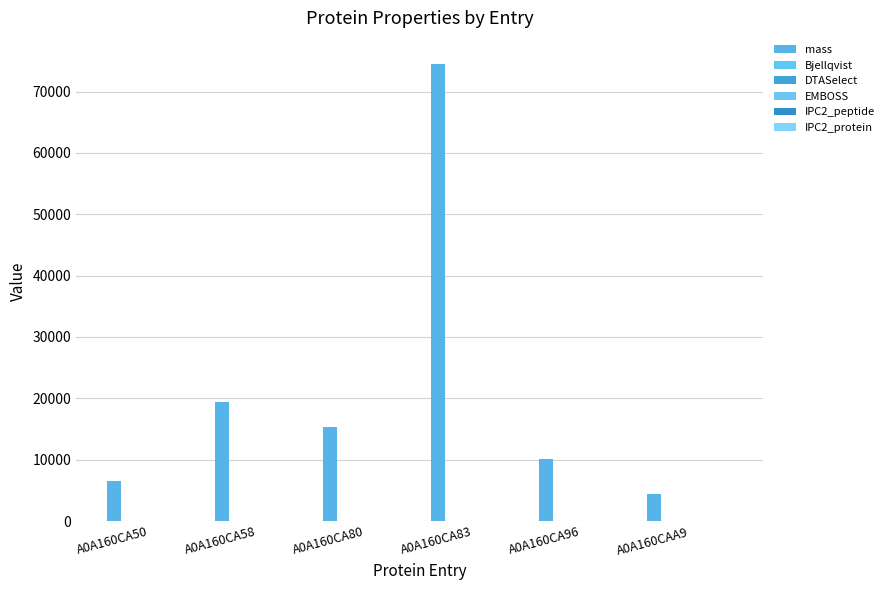

What is the average value of the mass series?

21752.9